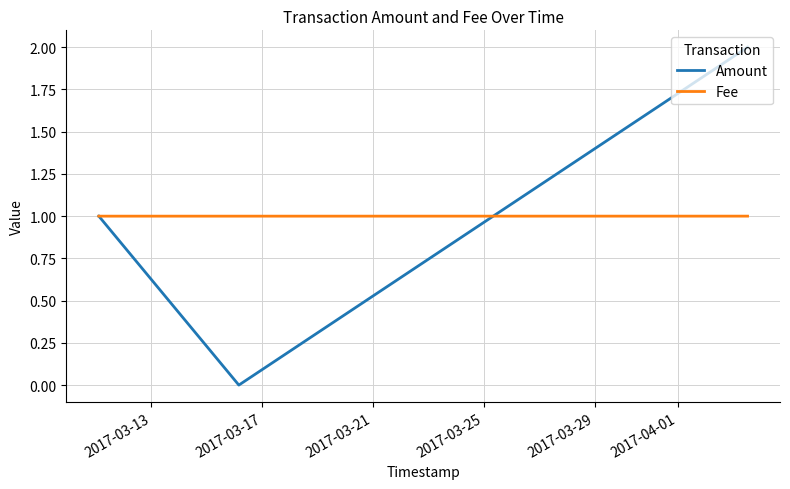

Rank the series by their maximum value, from lowest to highest.

Fee, Amount